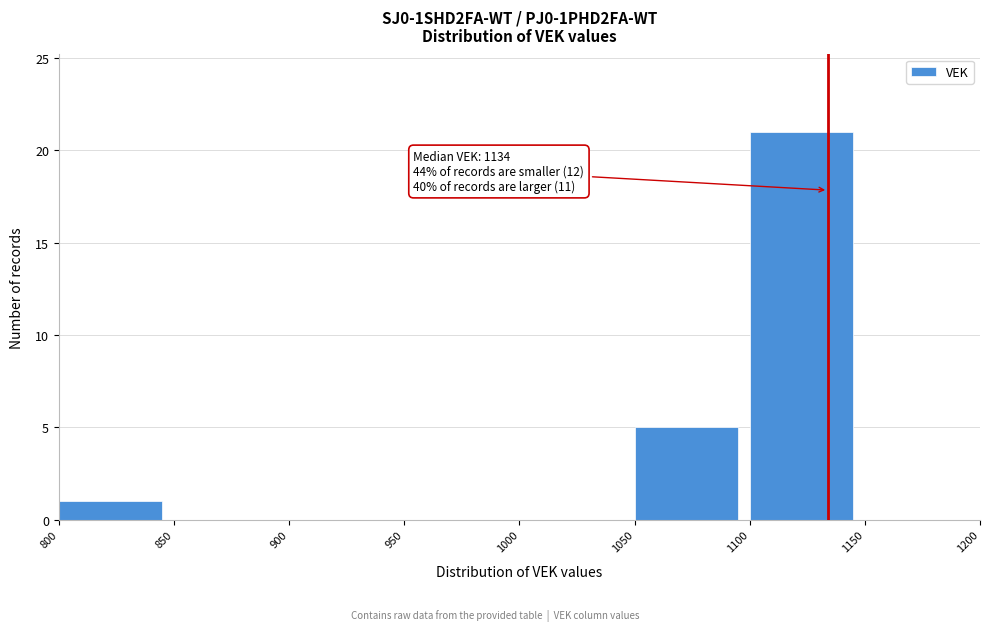

Over which range of the x-axis is the bar tallest?

1100 to 1150